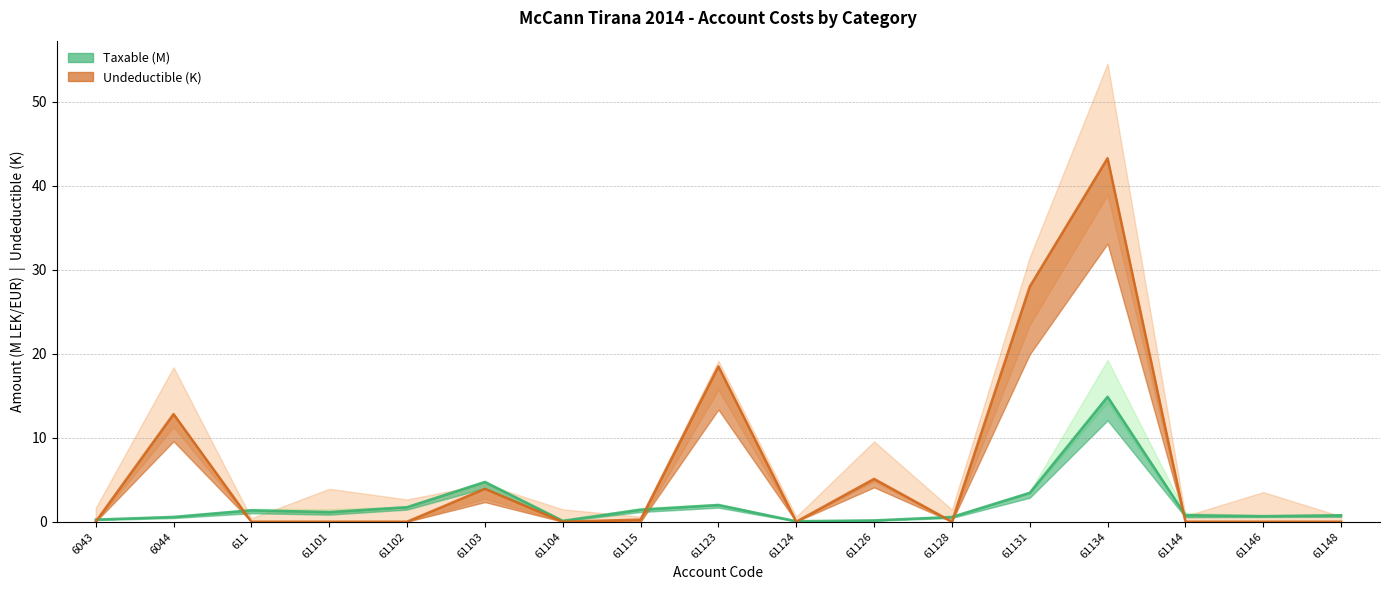

What is the difference between the Taxable values at 61124 and 61103?

4.7